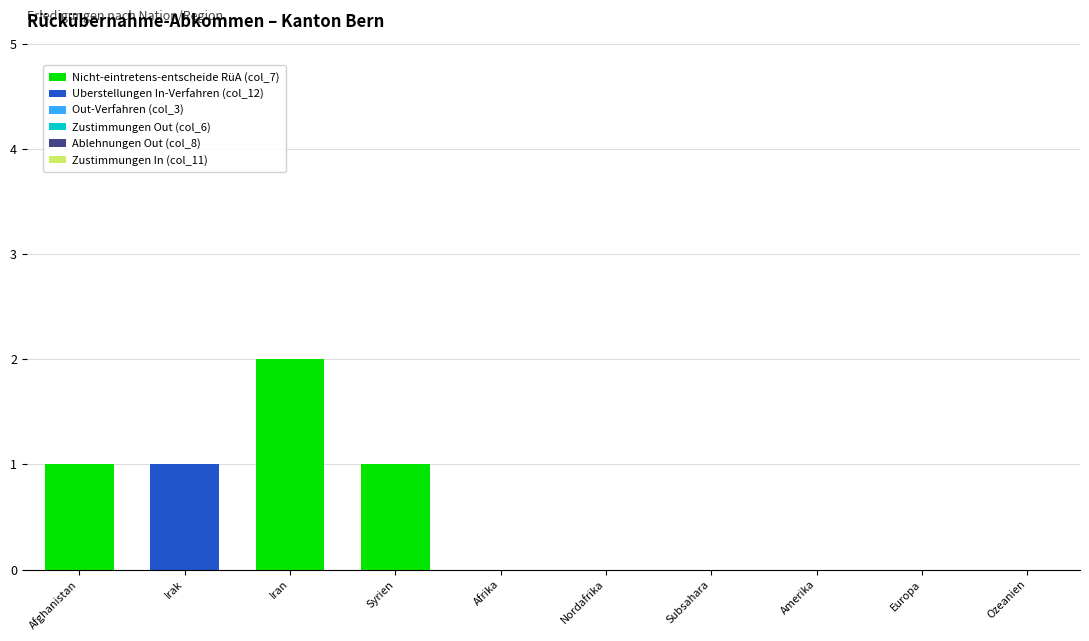

Is it true that Nicht-eintretens-entscheide RüA (col_7) equals 2 at Iran?

True